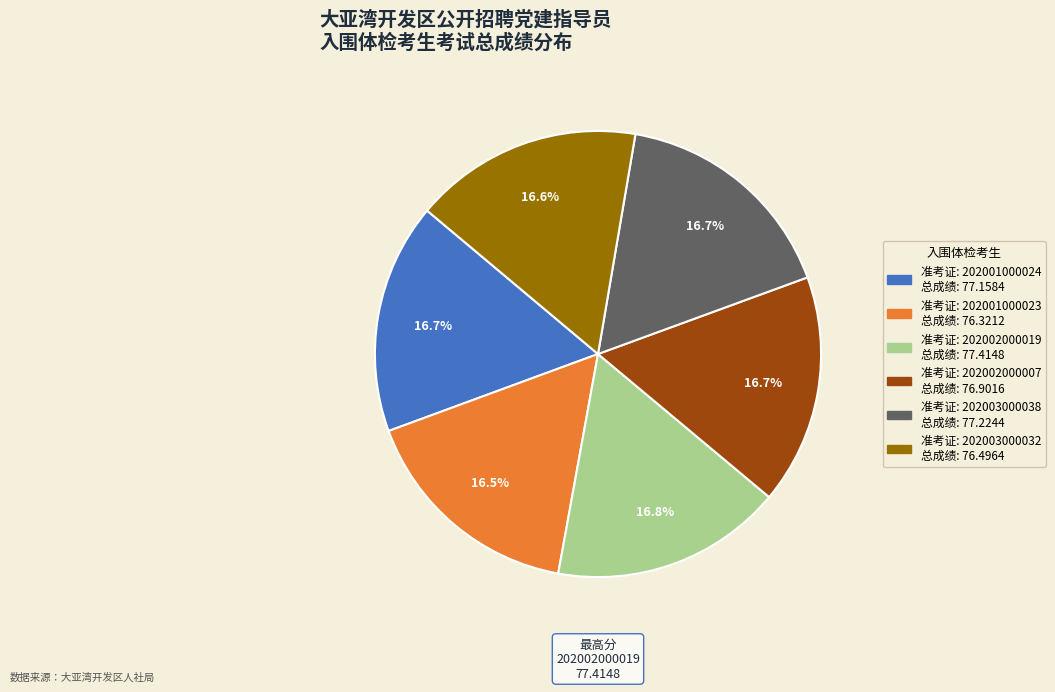

Does any single category account for the majority?

No